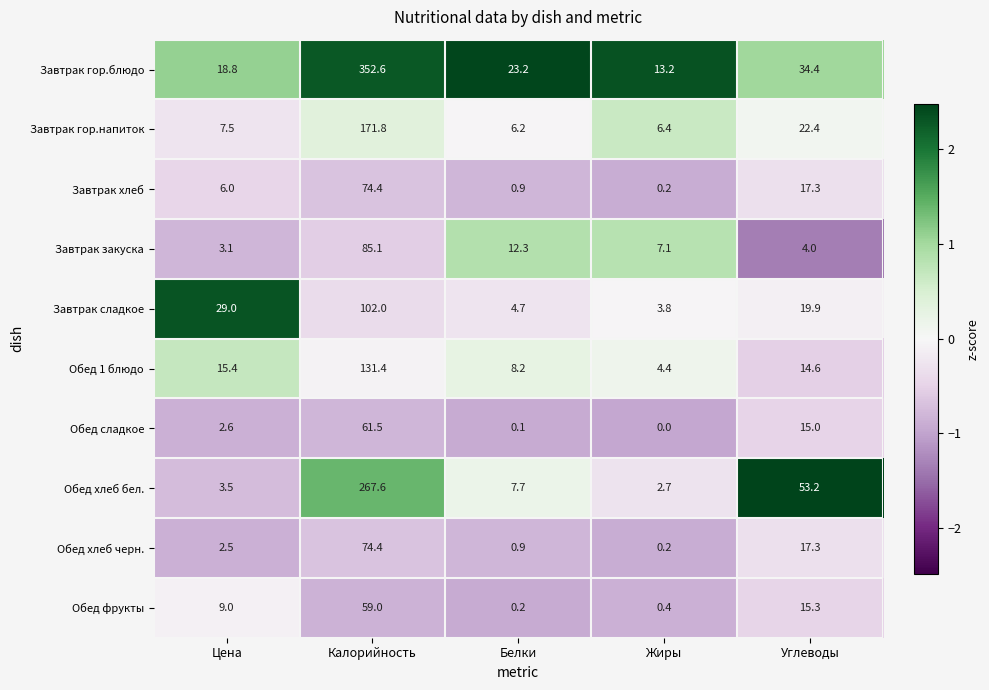

True or false: Завтрак сладкое has a value of 29.0 at Цена.

True